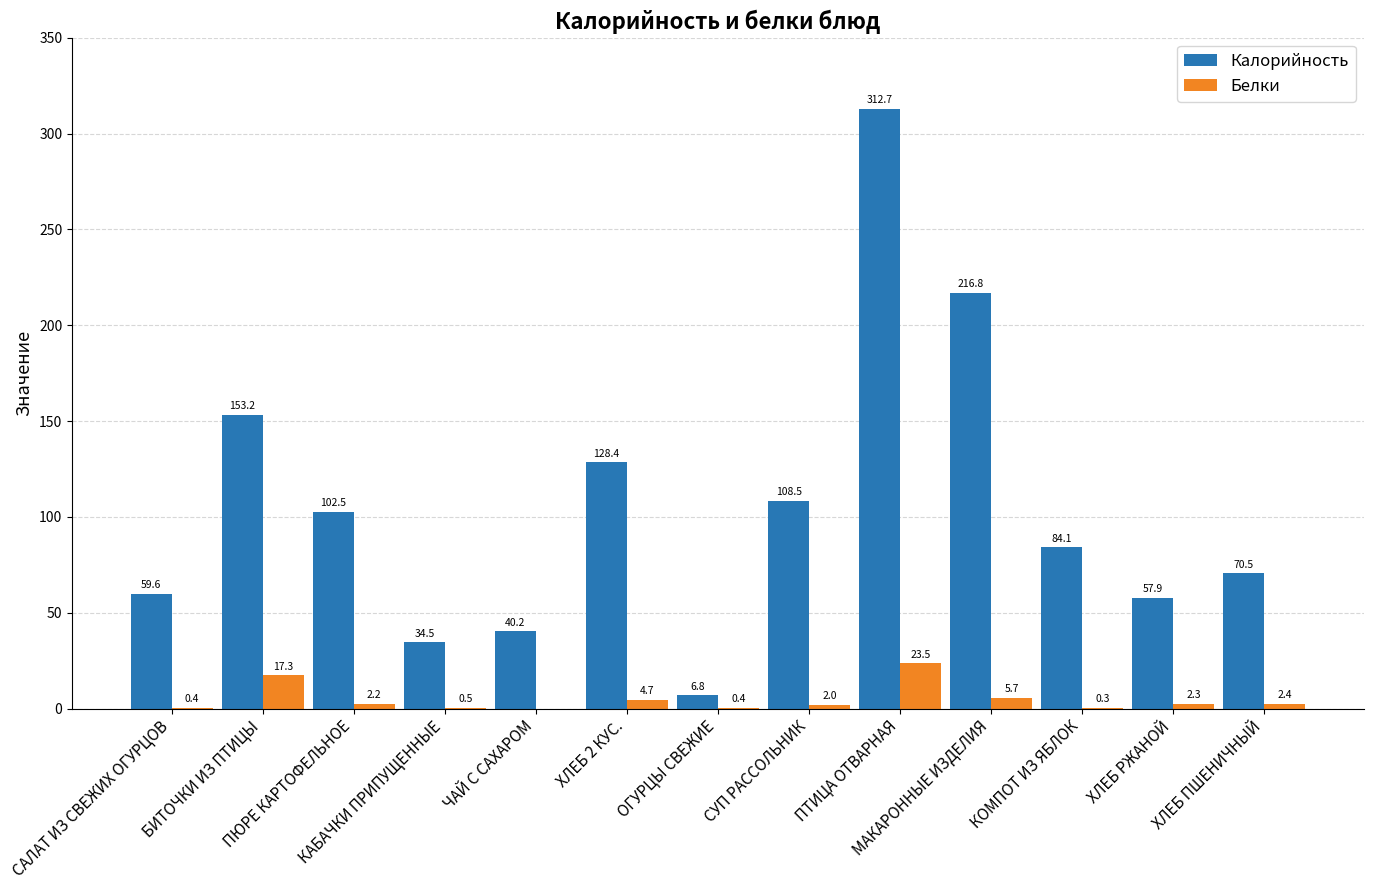

At which category does the chart reach its peak across all series?

ПТИЦА ОТВАРНАЯ